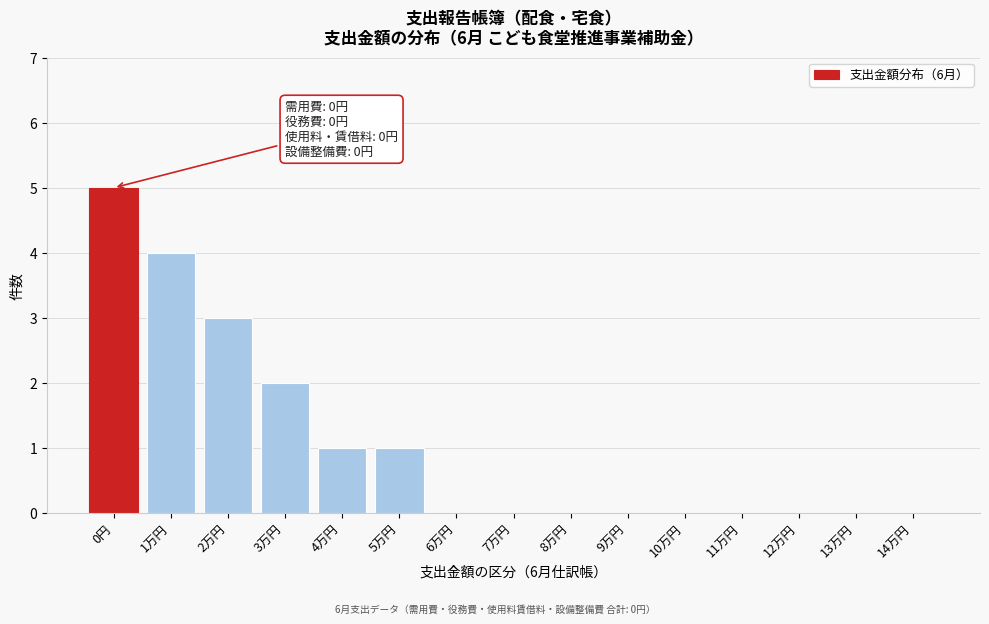

Reading left to right, what are all the values shown in this chart?

0円=5	1万円=4	2万円=3	3万円=2	4万円=1	5万円=1	6万円=0	7万円=0	8万円=0	9万円=0	10万円=0	11万円=0	12万円=0	13万円=0	14万円=0